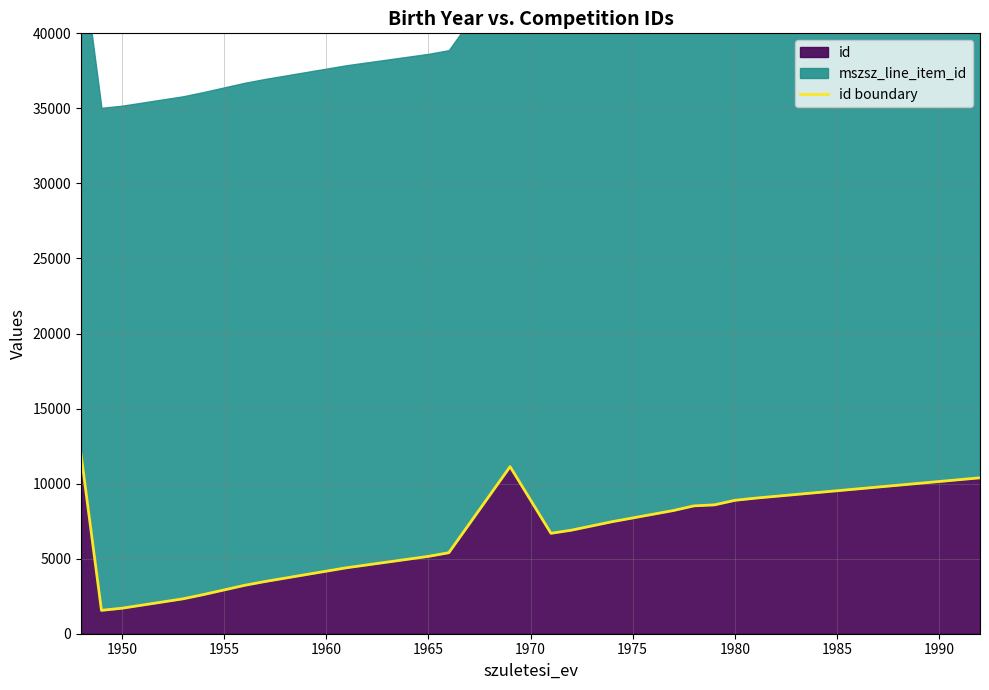

The id series shows 6787.1 at 1965. True or false?

False